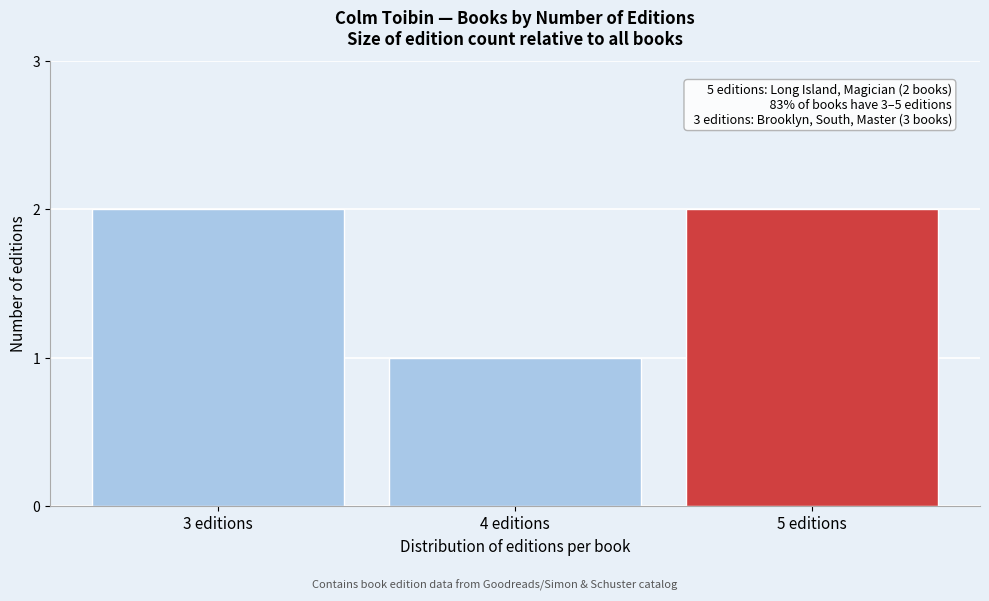

Reading left to right, extract all data points from this chart.

3 editions=2	4 editions=1	5 editions=2